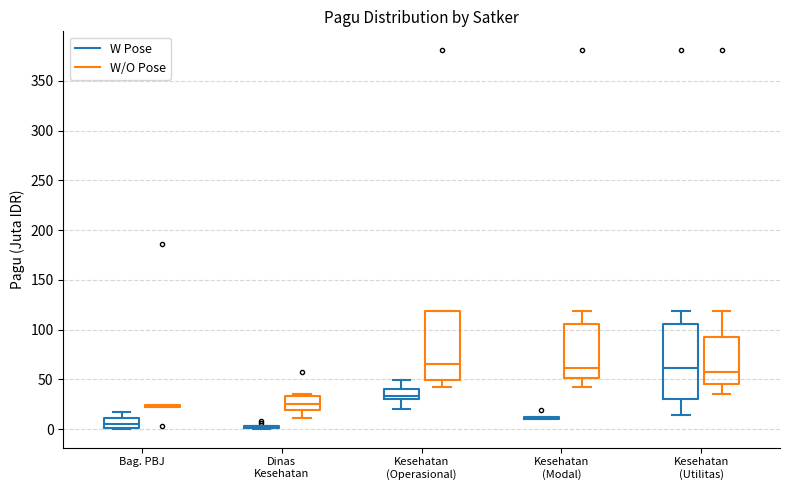

Where does the lower whisker of the box for Kesehatan (Operasional) (W/O Pose) end on the y-axis? The values are not printed on the chart, so give them approximately, as read against the axis.

40